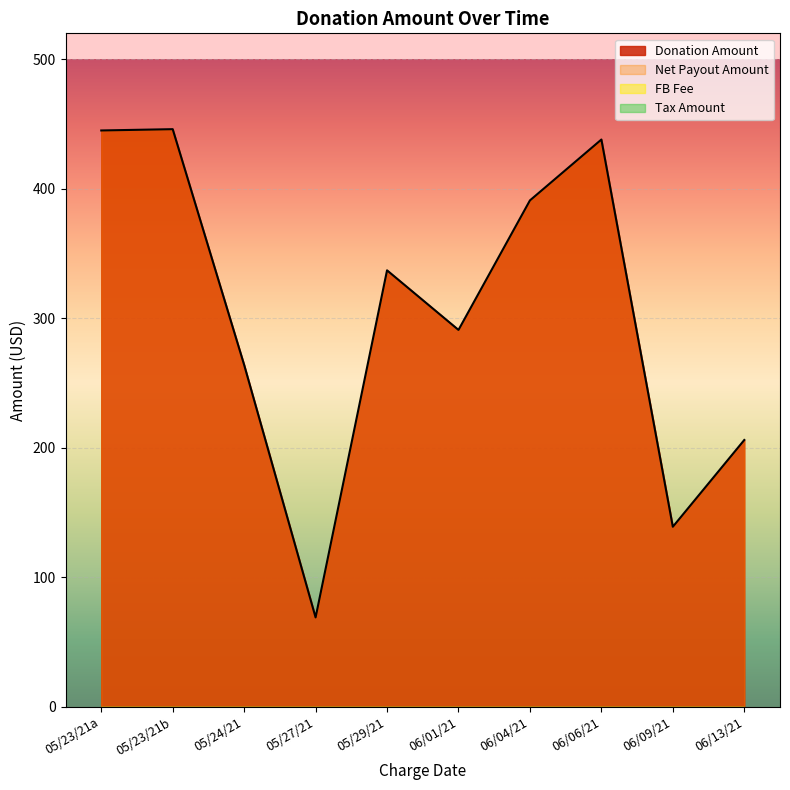

True or false: Net Payout Amount and Tax Amount cross at least once.

False